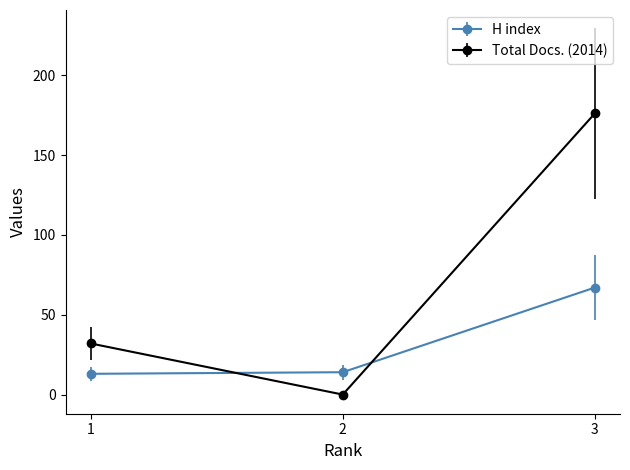

Does the chart have visible grid lines?

No